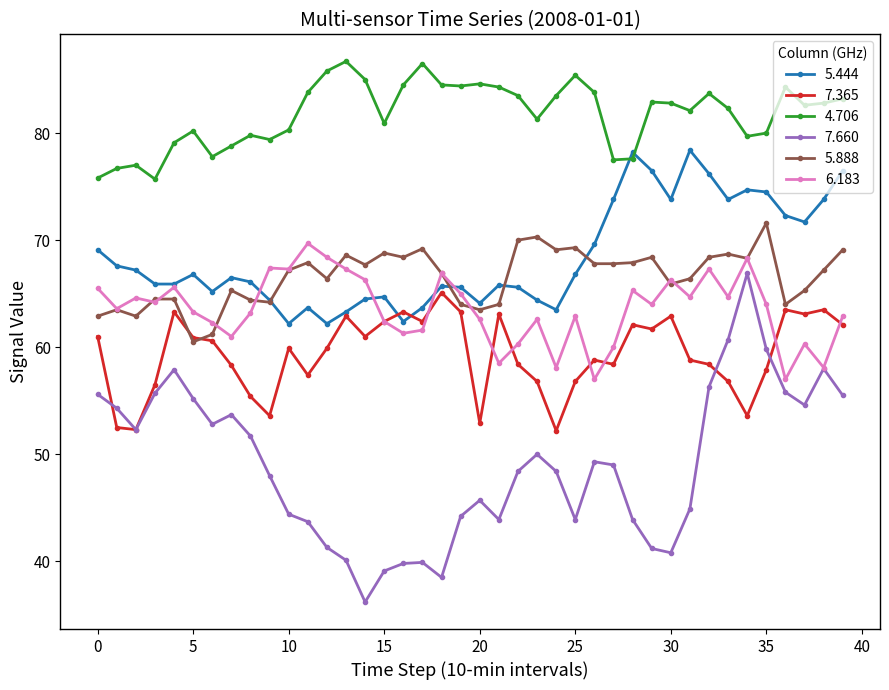

True or false: 4.706 and 6.183 cross at least once.

False